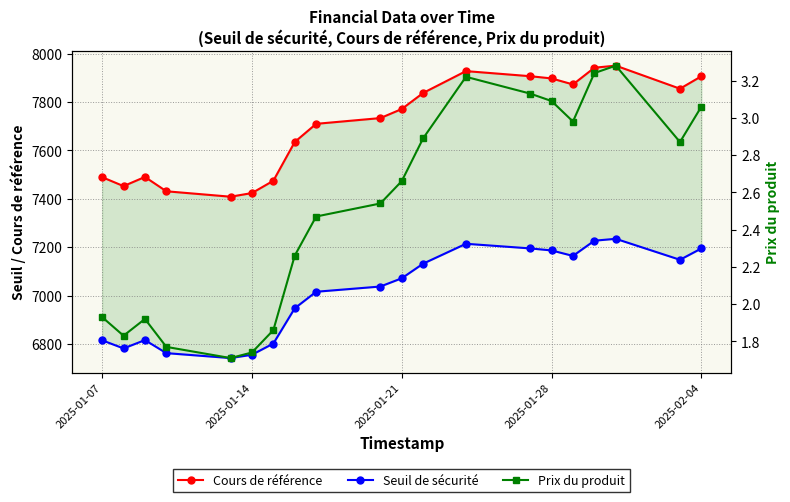

The Cours de référence series shows 13164.8 at 17. True or false?

False